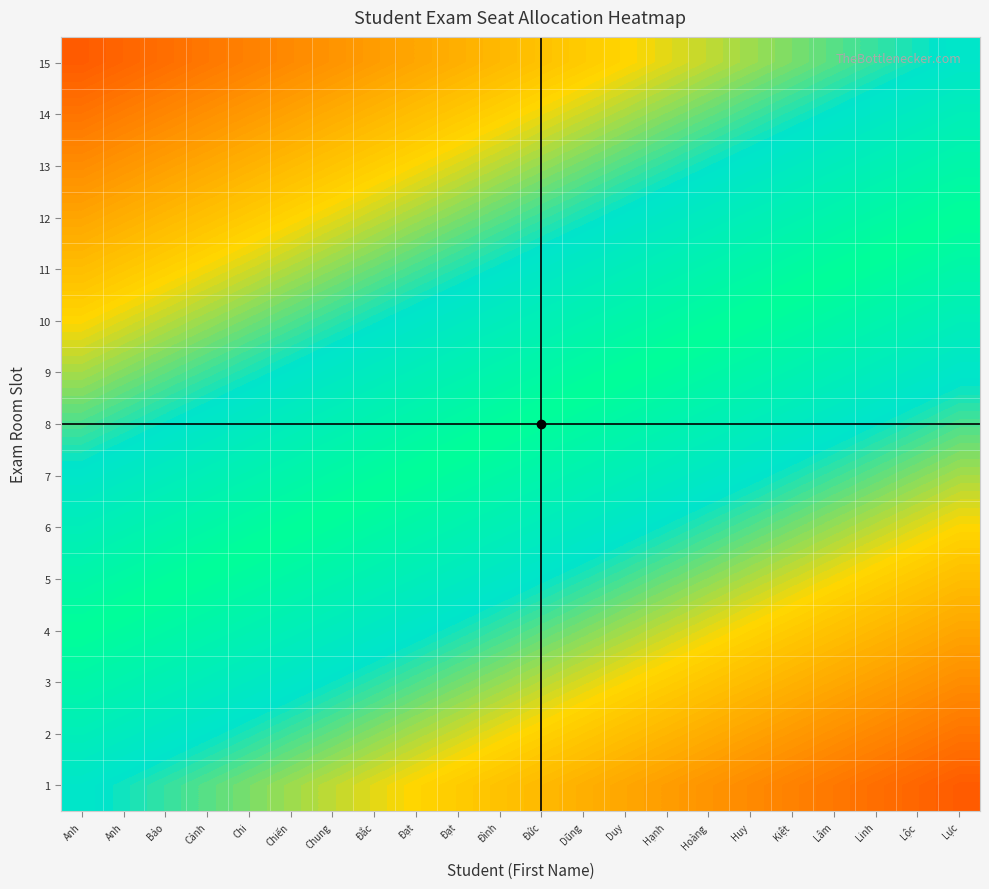

Reading left to right, list all the values displayed in this chart.

1: Anh=-0.1	Anh=-0.2	Bảo=-0.2	Cảnh=-0.2	Chi=-0.2	Chiến=-0.2	Chung=-0.3	Đắc=-0.3	Đạt=-0.3	Đạt=-0.3	Đình=-0.3	Đức=-0.4	Dũng=-0.4	Duy=-0.4	Hạnh=-0.4	Hoàng=-0.4	Huy=-0.5	Kiệt=-0.5	Lâm=-0.5	Linh=-0.5	Lộc=-0.5	Lực=-0.6
2: Anh=-0.1	Anh=-0.1	Bảo=-0.1	Cảnh=-0.2	Chi=-0.2	Chiến=-0.2	Chung=-0.2	Đắc=-0.2	Đạt=-0.3	Đạt=-0.3	Đình=-0.3	Đức=-0.3	Dũng=-0.3	Duy=-0.3	Hạnh=-0.4	Hoàng=-0.4	Huy=-0.4	Kiệt=-0.4	Lâm=-0.4	Linh=-0.5	Lộc=-0.5	Lực=-0.5
3: Anh=-0.1	Anh=-0.1	Bảo=-0.1	Cảnh=-0.1	Chi=-0.1	Chiến=-0.1	Chung=-0.2	Đắc=-0.2	Đạt=-0.2	Đạt=-0.2	Đình=-0.2	Đức=-0.3	Dũng=-0.3	Duy=-0.3	Hạnh=-0.3	Hoàng=-0.3	Huy=-0.4	Kiệt=-0.4	Lâm=-0.4	Linh=-0.4	Lộc=-0.4	Lực=-0.5
4: Anh=0.0	Anh=-0.0	Bảo=-0.0	Cảnh=-0.1	Chi=-0.1	Chiến=-0.1	Chung=-0.1	Đắc=-0.1	Đạt=-0.2	Đạt=-0.2	Đình=-0.2	Đức=-0.2	Dũng=-0.2	Duy=-0.2	Hạnh=-0.3	Hoàng=-0.3	Huy=-0.3	Kiệt=-0.3	Lâm=-0.3	Linh=-0.4	Lộc=-0.4	Lực=-0.4
5: Anh=0.0	Anh=0.0	Bảo=0.0	Cảnh=-0.0	Chi=-0.0	Chiến=-0.0	Chung=-0.1	Đắc=-0.1	Đạt=-0.1	Đạt=-0.1	Đình=-0.1	Đức=-0.2	Dũng=-0.2	Duy=-0.2	Hạnh=-0.2	Hoàng=-0.2	Huy=-0.3	Kiệt=-0.3	Lâm=-0.3	Linh=-0.3	Lộc=-0.3	Lực=-0.4
6: Anh=0.1	Anh=0.1	Bảo=0.1	Cảnh=0.0	Chi=0.0	Chiến=0.0	Chung=-0.0	Đắc=-0.0	Đạt=-0.1	Đạt=-0.1	Đình=-0.1	Đức=-0.1	Dũng=-0.1	Duy=-0.1	Hạnh=-0.2	Hoàng=-0.2	Huy=-0.2	Kiệt=-0.2	Lâm=-0.2	Linh=-0.3	Lộc=-0.3	Lực=-0.3
7: Anh=0.1	Anh=0.1	Bảo=0.1	Cảnh=0.1	Chi=0.1	Chiến=0.1	Chung=0.0	Đắc=0.0	Đạt=-0.0	Đạt=-0.0	Đình=-0.0	Đức=-0.1	Dũng=-0.1	Duy=-0.1	Hạnh=-0.1	Hoàng=-0.1	Huy=-0.2	Kiệt=-0.2	Lâm=-0.2	Linh=-0.2	Lộc=-0.2	Lực=-0.3
8: Anh=0.2	Anh=0.2	Bảo=0.2	Cảnh=0.1	Chi=0.1	Chiến=0.1	Chung=0.1	Đắc=0.1	Đạt=0.0	Đạt=0.0	Đình=0.0	Đức=-0.0	Dũng=-0.0	Duy=-0.0	Hạnh=-0.1	Hoàng=-0.1	Huy=-0.1	Kiệt=-0.1	Lâm=-0.1	Linh=-0.2	Lộc=-0.2	Lực=-0.2
9: Anh=0.2	Anh=0.2	Bảo=0.2	Cảnh=0.2	Chi=0.2	Chiến=0.2	Chung=0.1	Đắc=0.1	Đạt=0.1	Đạt=0.1	Đình=0.1	Đức=0.0	Dũng=0.0	Duy=0.0	Hạnh=-0.0	Hoàng=-0.0	Huy=-0.1	Kiệt=-0.1	Lâm=-0.1	Linh=-0.1	Lộc=-0.1	Lực=-0.2
10: Anh=0.3	Anh=0.3	Bảo=0.3	Cảnh=0.2	Chi=0.2	Chiến=0.2	Chung=0.2	Đắc=0.2	Đạt=0.1	Đạt=0.1	Đình=0.1	Đức=0.1	Dũng=0.1	Duy=0.1	Hạnh=0.0	Hoàng=0.0	Huy=-0.0	Kiệt=-0.0	Lâm=-0.0	Linh=-0.1	Lộc=-0.1	Lực=-0.1
11: Anh=0.3	Anh=0.3	Bảo=0.3	Cảnh=0.3	Chi=0.3	Chiến=0.3	Chung=0.2	Đắc=0.2	Đạt=0.2	Đạt=0.2	Đình=0.2	Đức=0.1	Dũng=0.1	Duy=0.1	Hạnh=0.1	Hoàng=0.1	Huy=0.0	Kiệt=0.0	Lâm=0.0	Linh=-0.0	Lộc=-0.0	Lực=-0.1
12: Anh=0.4	Anh=0.4	Bảo=0.4	Cảnh=0.3	Chi=0.3	Chiến=0.3	Chung=0.3	Đắc=0.3	Đạt=0.2	Đạt=0.2	Đình=0.2	Đức=0.2	Dũng=0.2	Duy=0.2	Hạnh=0.1	Hoàng=0.1	Huy=0.1	Kiệt=0.1	Lâm=0.1	Linh=0.0	Lộc=0.0	Lực=-0.0
13: Anh=0.4	Anh=0.4	Bảo=0.4	Cảnh=0.4	Chi=0.4	Chiến=0.4	Chung=0.3	Đắc=0.3	Đạt=0.3	Đạt=0.3	Đình=0.3	Đức=0.2	Dũng=0.2	Duy=0.2	Hạnh=0.2	Hoàng=0.2	Huy=0.1	Kiệt=0.1	Lâm=0.1	Linh=0.1	Lộc=0.1	Lực=0.0
14: Anh=0.5	Anh=0.5	Bảo=0.5	Cảnh=0.4	Chi=0.4	Chiến=0.4	Chung=0.4	Đắc=0.4	Đạt=0.3	Đạt=0.3	Đình=0.3	Đức=0.3	Dũng=0.3	Duy=0.3	Hạnh=0.2	Hoàng=0.2	Huy=0.2	Kiệt=0.2	Lâm=0.2	Linh=0.1	Lộc=0.1	Lực=0.1
15: Anh=0.5	Anh=0.5	Bảo=0.5	Cảnh=0.5	Chi=0.5	Chiến=0.5	Chung=0.4	Đắc=0.4	Đạt=0.4	Đạt=0.4	Đình=0.4	Đức=0.3	Dũng=0.3	Duy=0.3	Hạnh=0.3	Hoàng=0.3	Huy=0.2	Kiệt=0.2	Lâm=0.2	Linh=0.2	Lộc=0.2	Lực=0.1